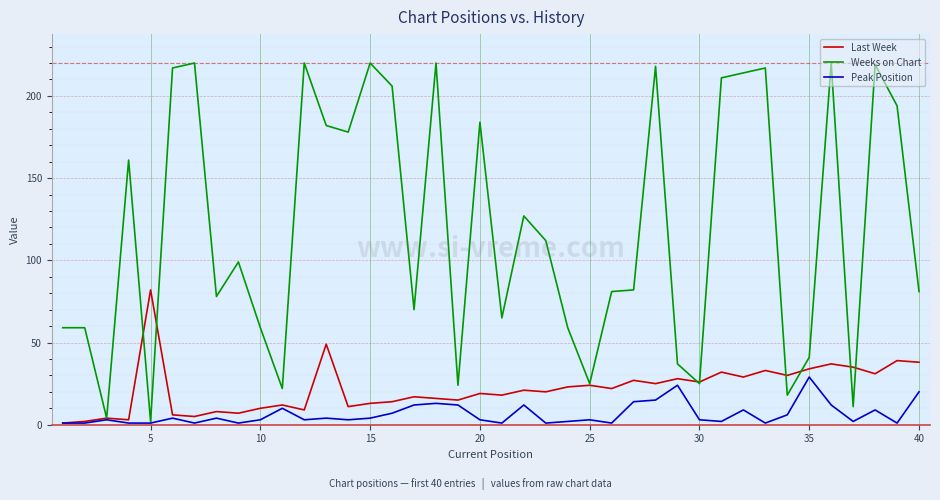

What is the greatest value displayed?

220